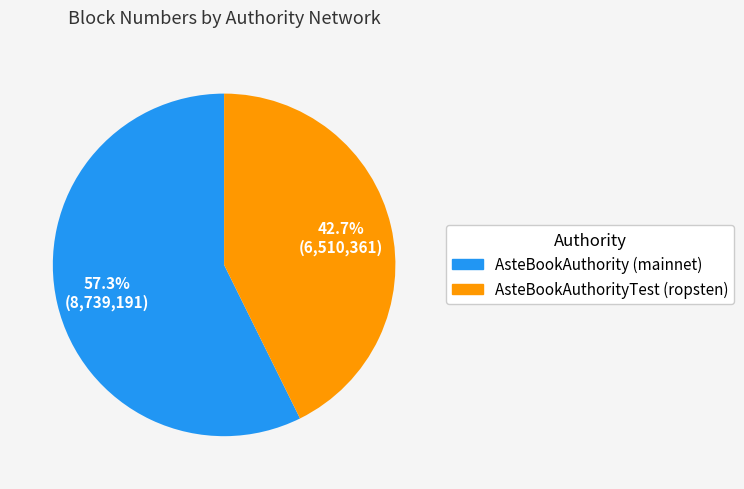

Which slice is the smallest?

AsteBookAuthorityTest (ropsten)